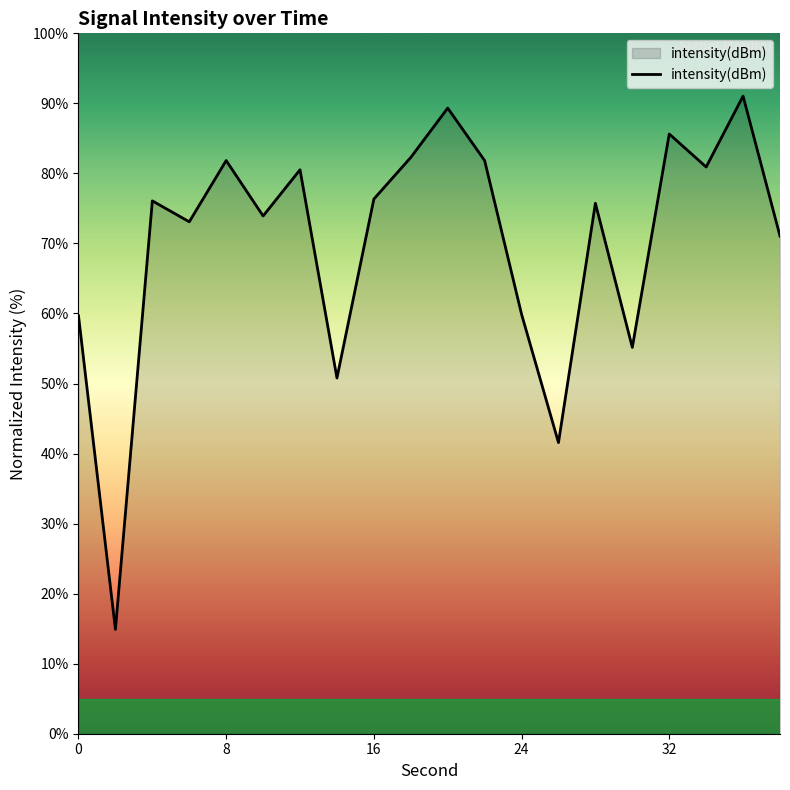

What is the minimum value shown in the chart?

14.9